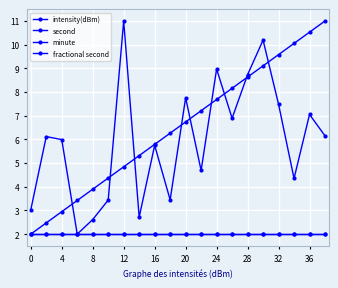

Does the chart have visible grid lines?

Yes